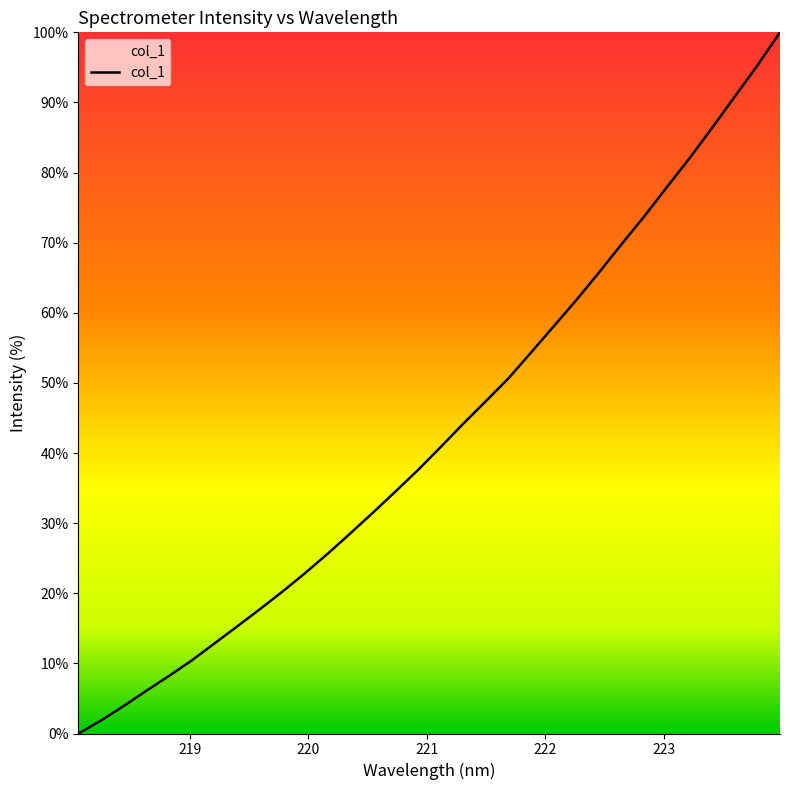

What is the difference between the maximum and minimum values?

100.0